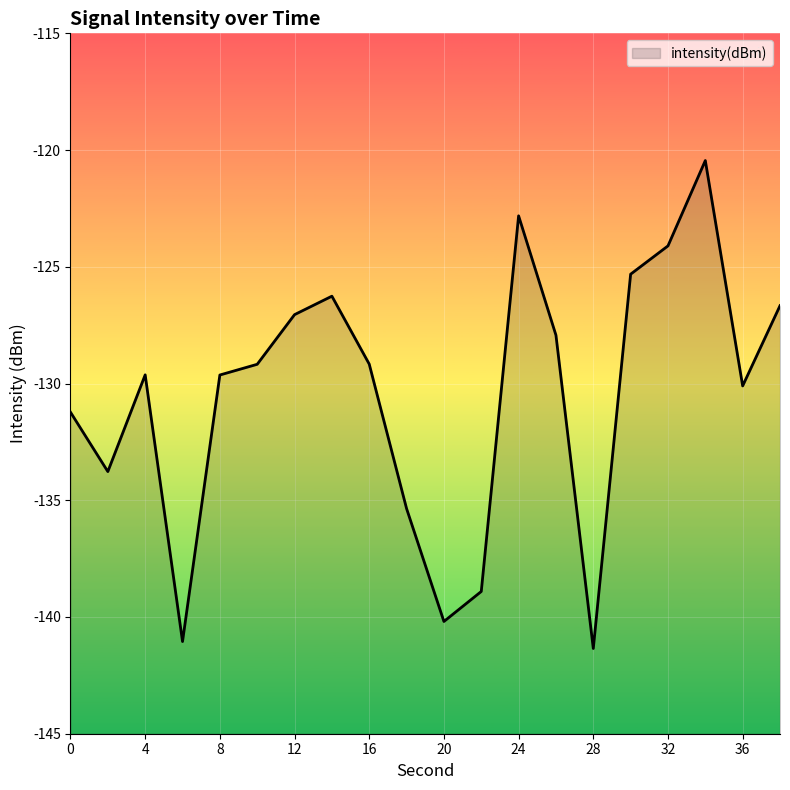

What is the greatest value displayed?

-120.4